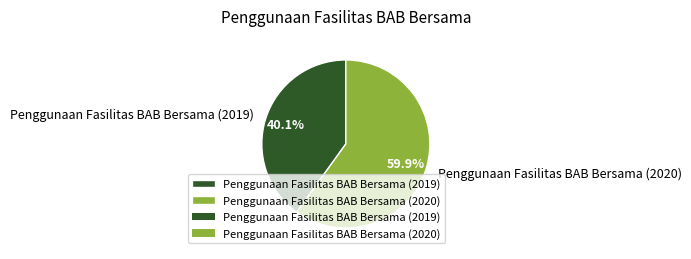

Which has a higher value, Penggunaan Fasilitas BAB Bersama (2020) or Penggunaan Fasilitas BAB Bersama (2019)?

Penggunaan Fasilitas BAB Bersama (2020)